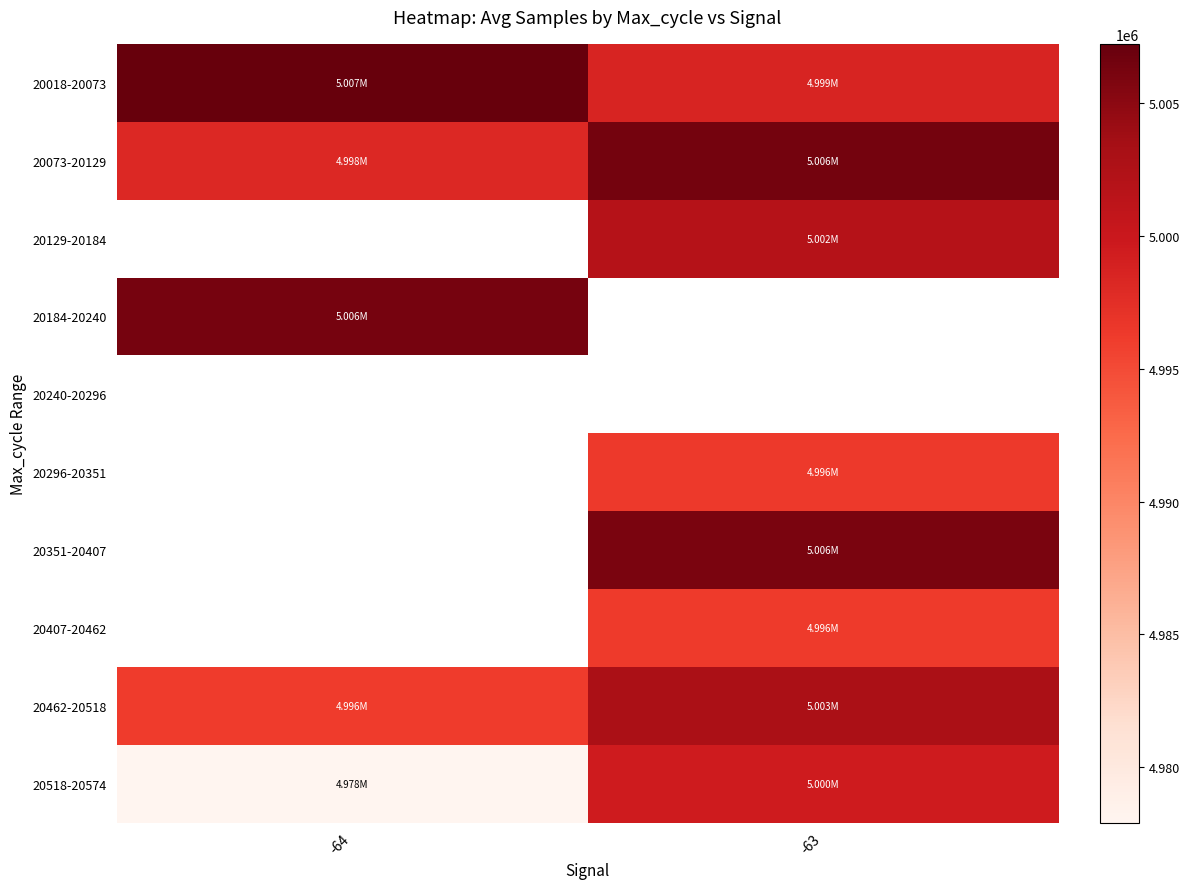

How many series are shown in this chart?

10